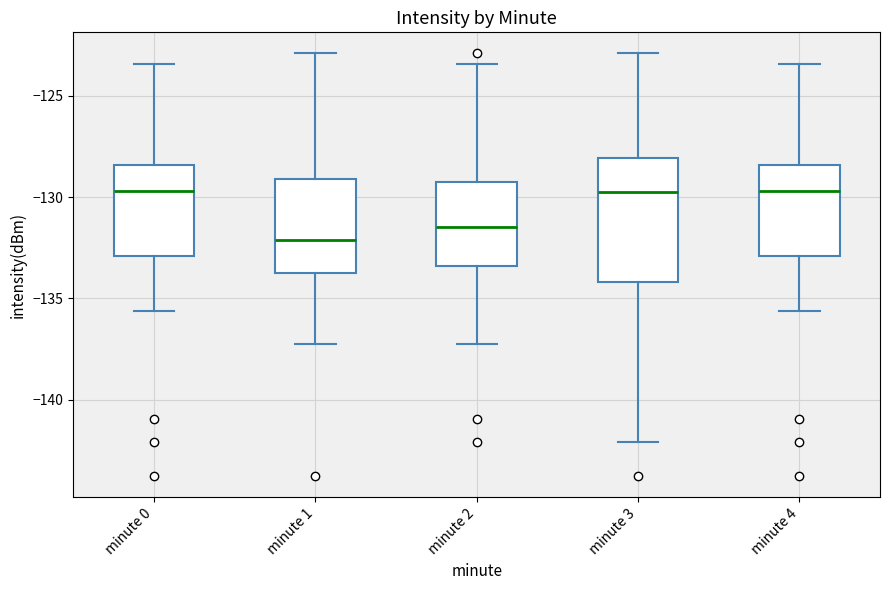

Reading left to right, transcribe this box plot: for each box, give where its median line is, the range the box spans, and where its two whiskers end, as read against the y-axis. The values are not printed on the chart, so give them approximately, as read against the axis.

minute 0: median -129.5, box -133.0 to -128.5, whiskers -135.5 to -123.5
minute 1: median -132.0, box -133.5 to -129.0, whiskers -137.0 to -123.0
minute 2: median -131.5, box -133.5 to -129.5, whiskers -137.0 to -123.5
minute 3: median -129.5, box -134.0 to -128.0, whiskers -142.0 to -123.0
minute 4: median -129.5, box -133.0 to -128.5, whiskers -135.5 to -123.5